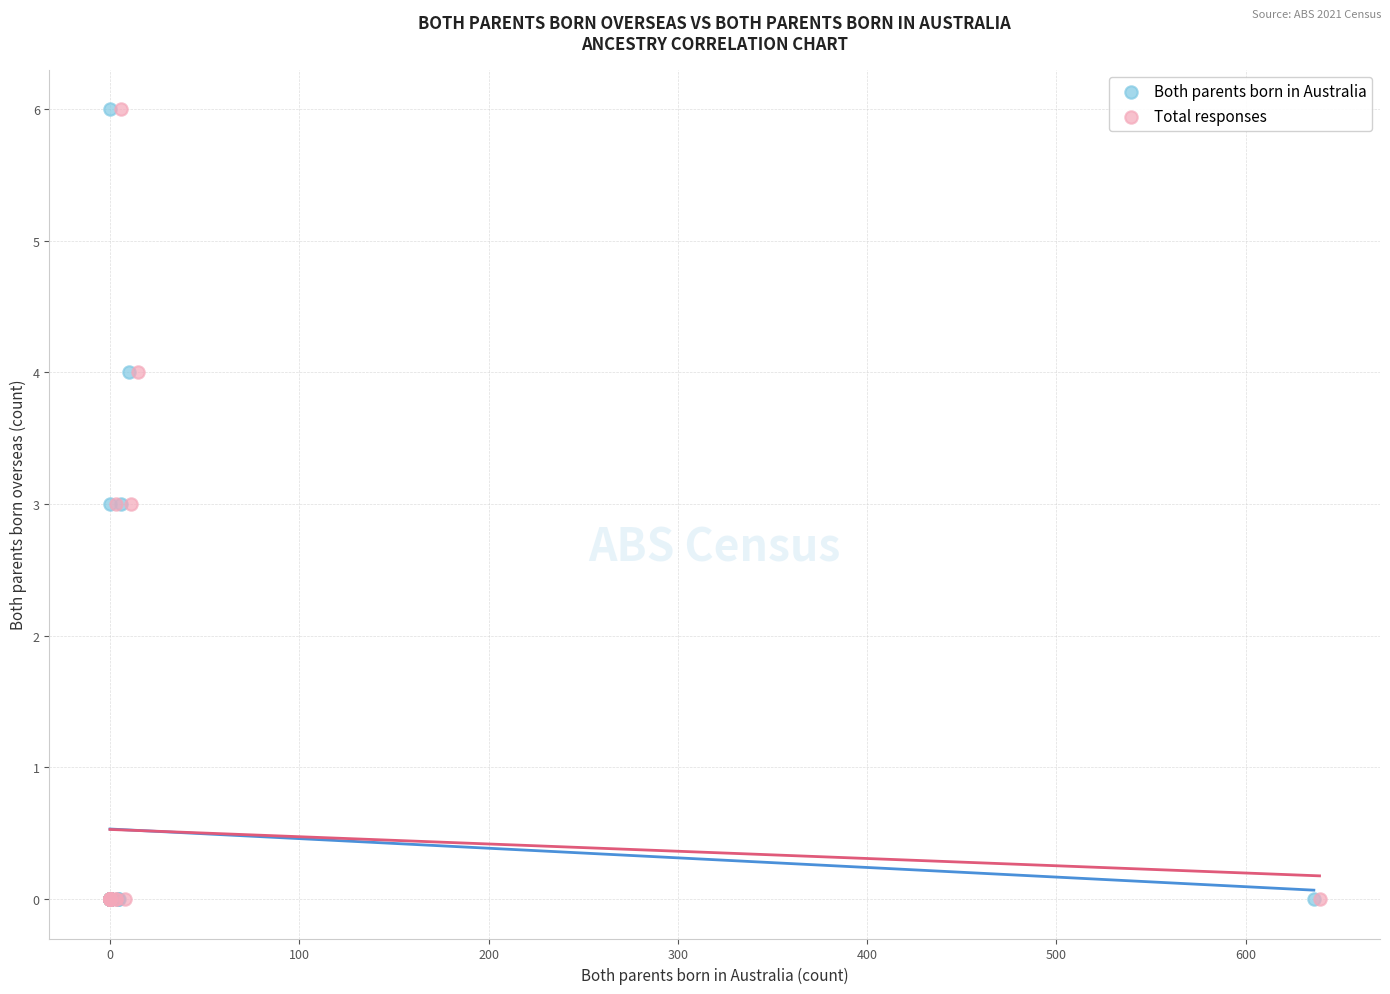

What are all the series names shown in the legend?

Both parents born in Australia, Total responses